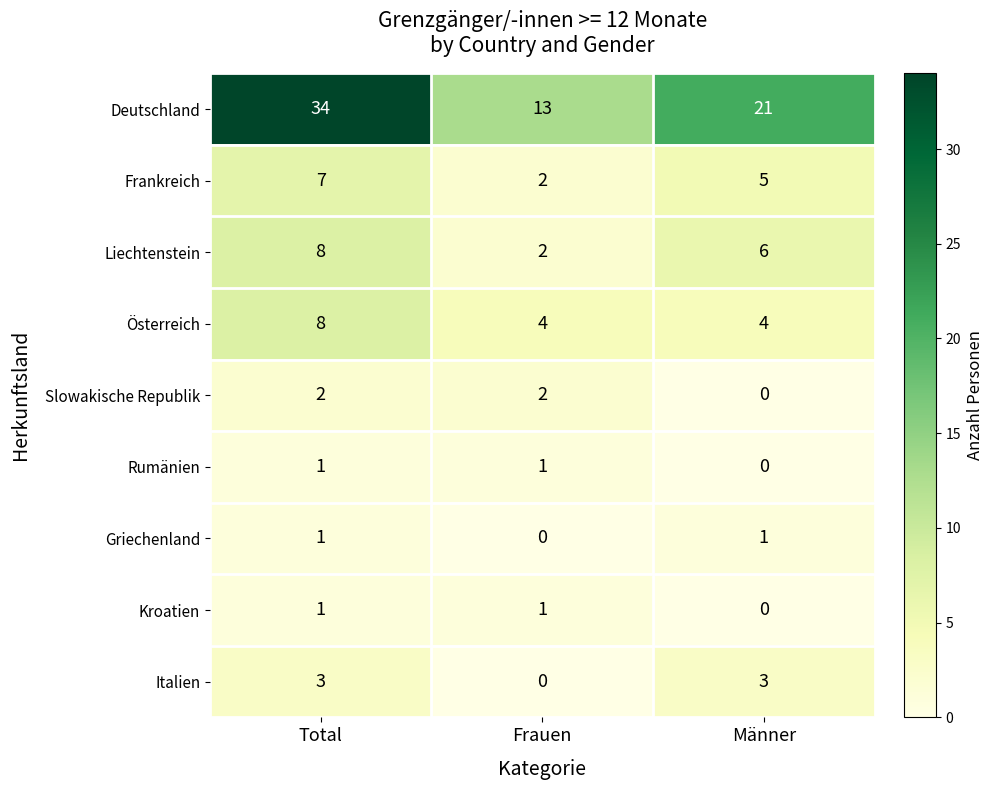

What is the spread (max minus min) of values at Männer?

21